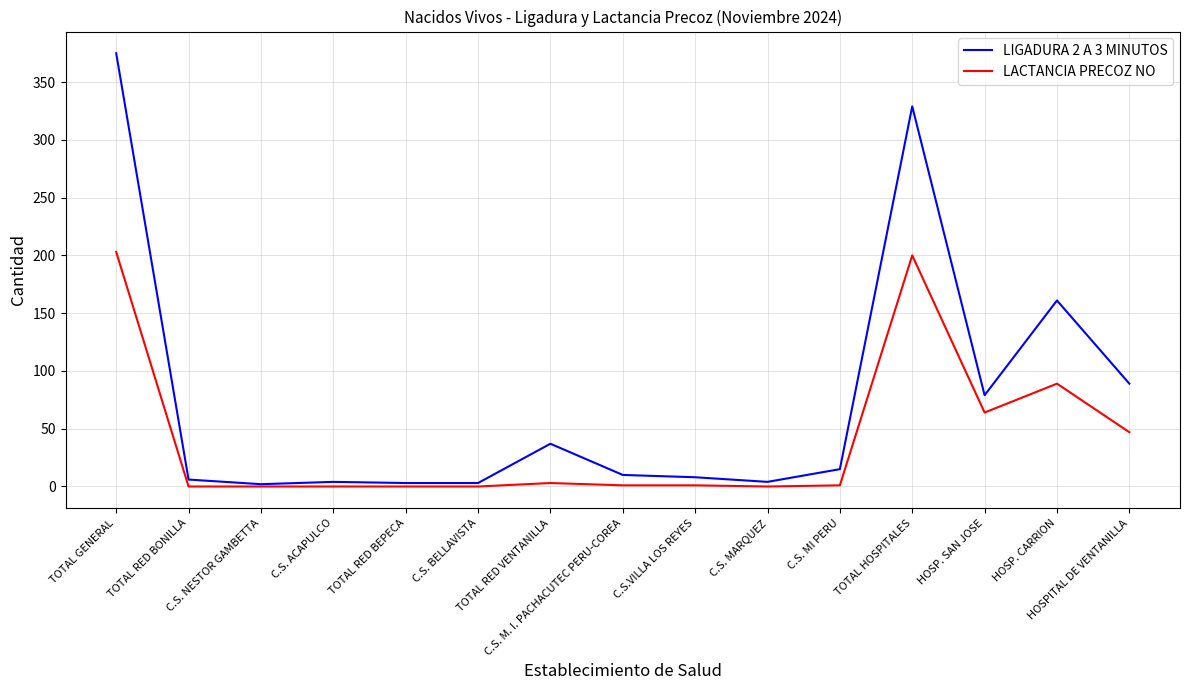

Where is LACTANCIA PRECOZ NO nearest to the value 101?

HOSP. CARRION